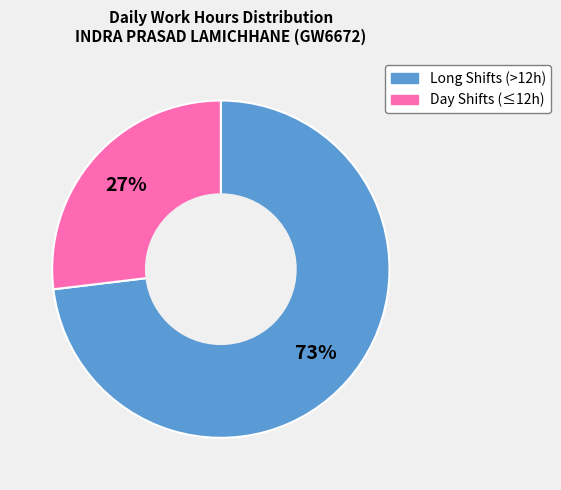

To the nearest percent, what is the average slice percentage?

50%